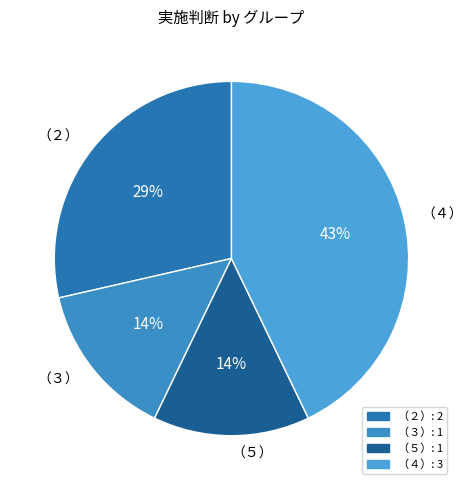

To the nearest percent, what percentage of the pie is （３）?

14%